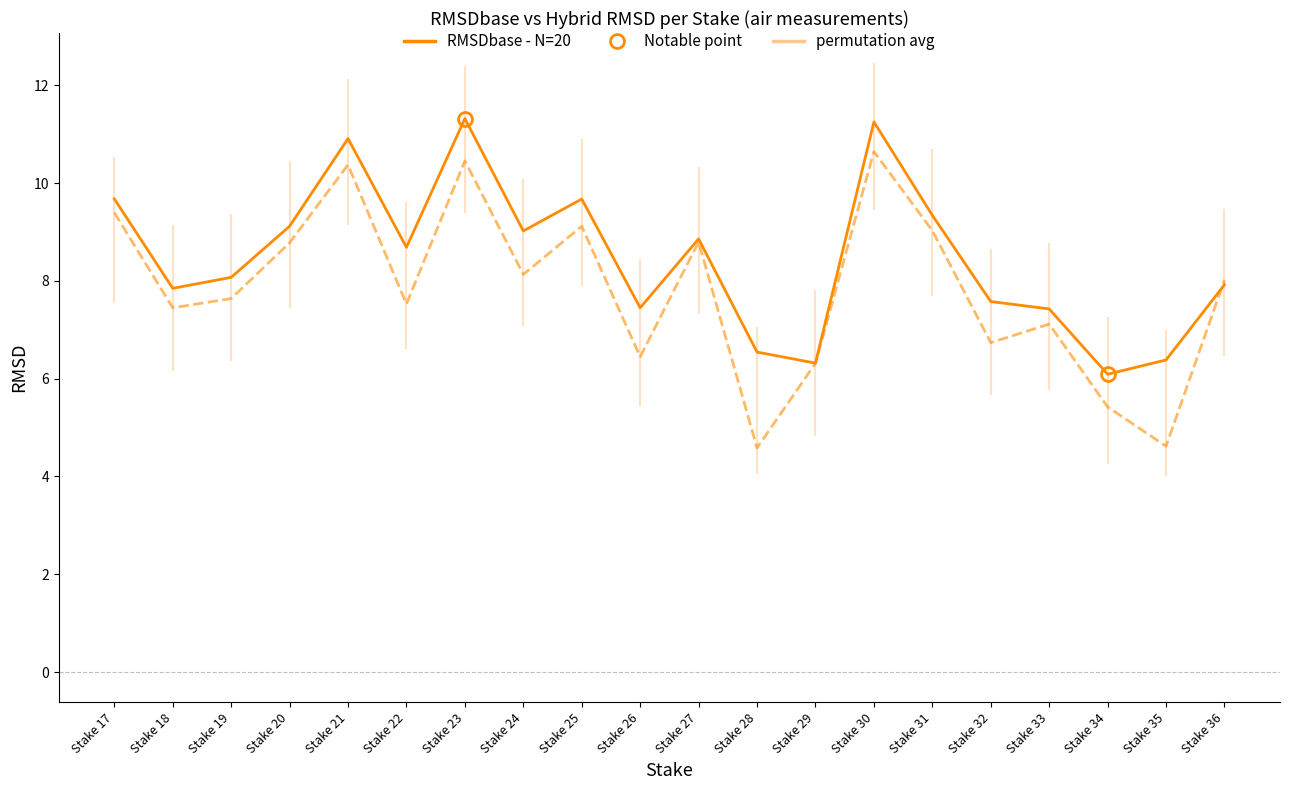

How many lines are shown in the chart?

2